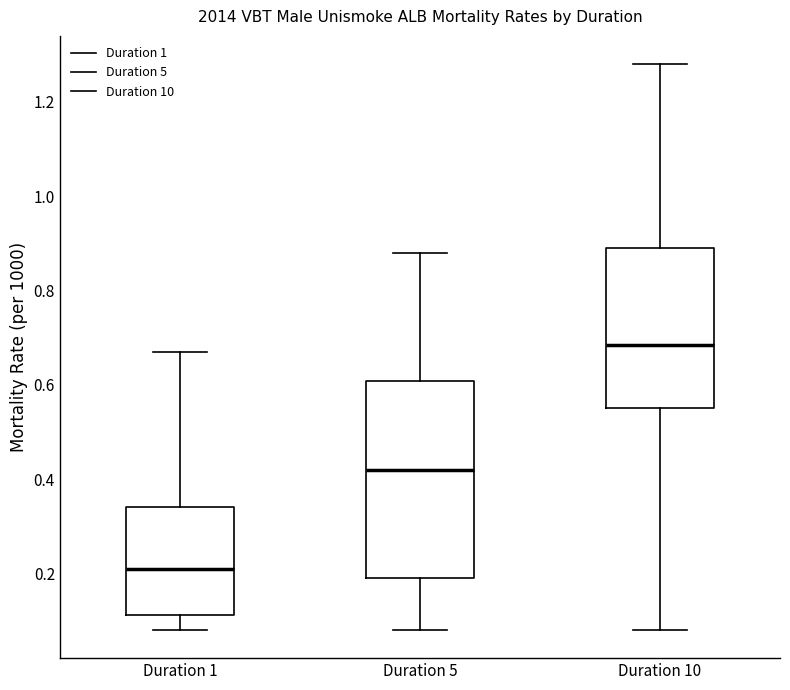

Where does the lower whisker of the box for Duration 1 end on the y-axis? The values are not printed on the chart, so give them approximately, as read against the axis.

0.08